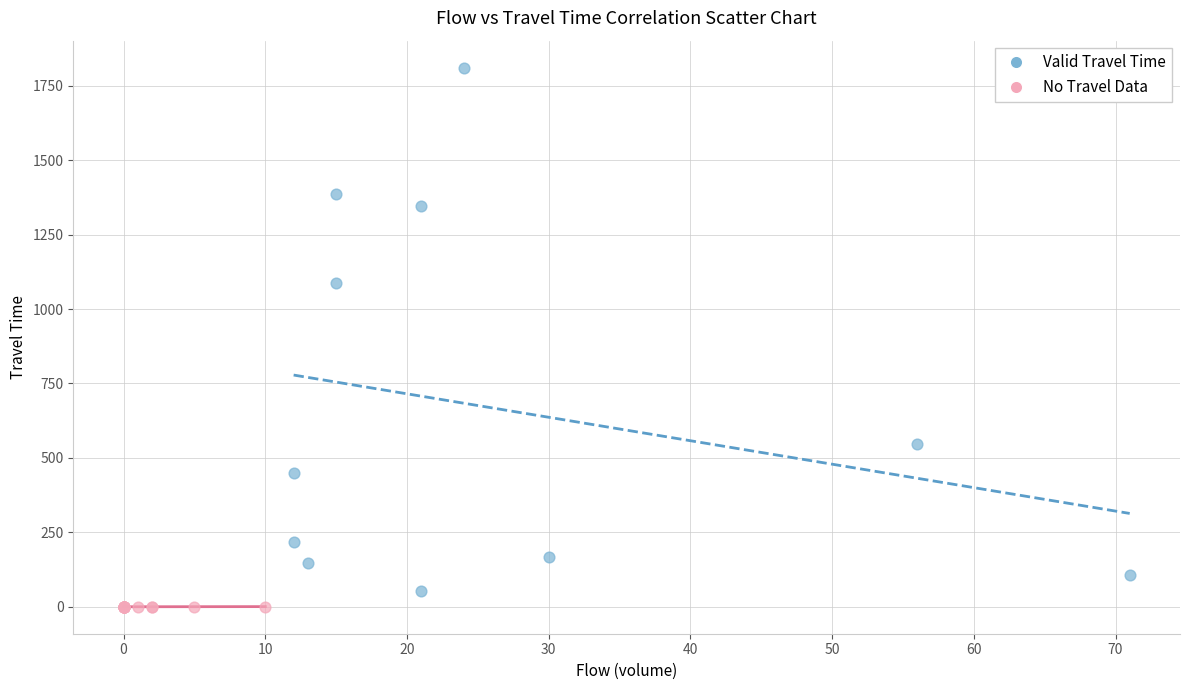

Which series has the widest spread of Y values?

Valid Travel Time